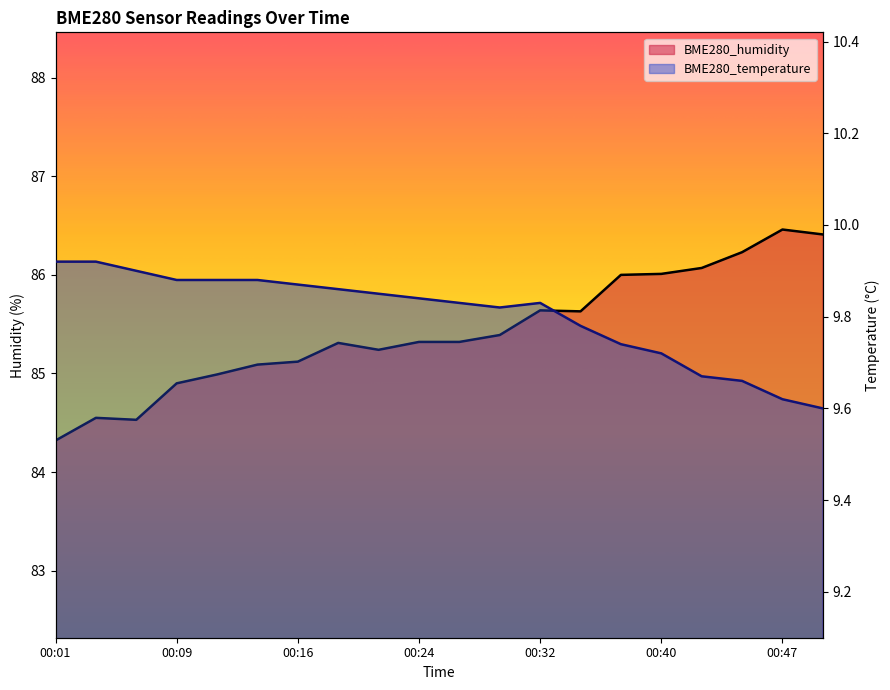

How many lines are shown in the chart?

2